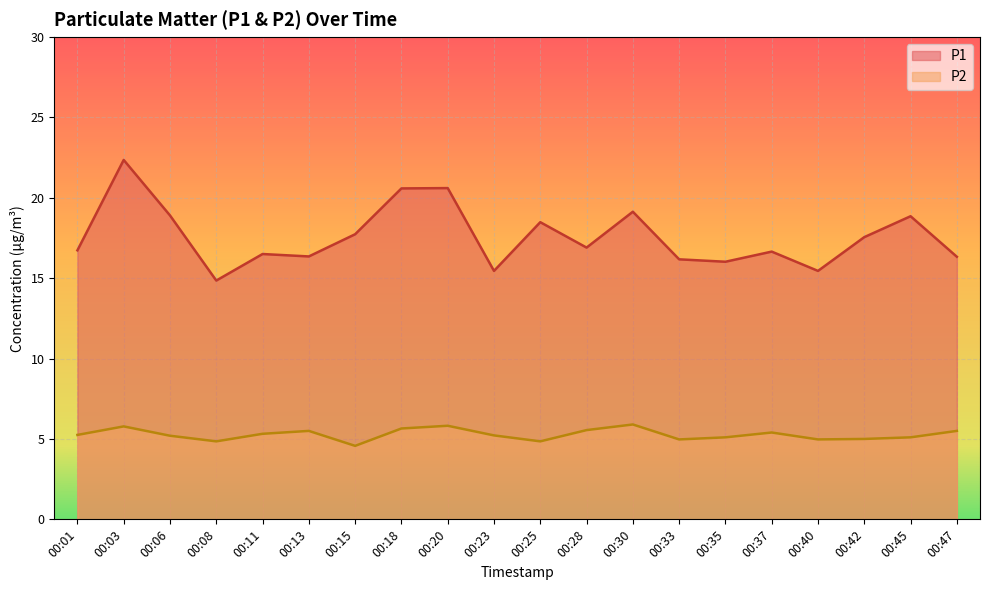

Reading left to right, what are all the values shown in this chart?

P1: 00:01=16.7	00:03=22.4	00:06=18.9	00:08=14.8	00:11=16.5	00:13=16.4	00:15=17.7	00:18=20.6	00:20=20.6	00:23=15.4	00:25=18.5	00:28=16.9	00:30=19.1	00:33=16.2	00:35=16.0	00:37=16.6	00:40=15.4	00:42=17.6	00:45=18.9	00:47=16.3
P2: 00:01=5.2	00:03=5.8	00:06=5.2	00:08=4.8	00:11=5.3	00:13=5.5	00:15=4.6	00:18=5.7	00:20=5.8	00:23=5.2	00:25=4.8	00:28=5.5	00:30=5.9	00:33=5.0	00:35=5.1	00:37=5.4	00:40=5.0	00:42=5.0	00:45=5.1	00:47=5.5